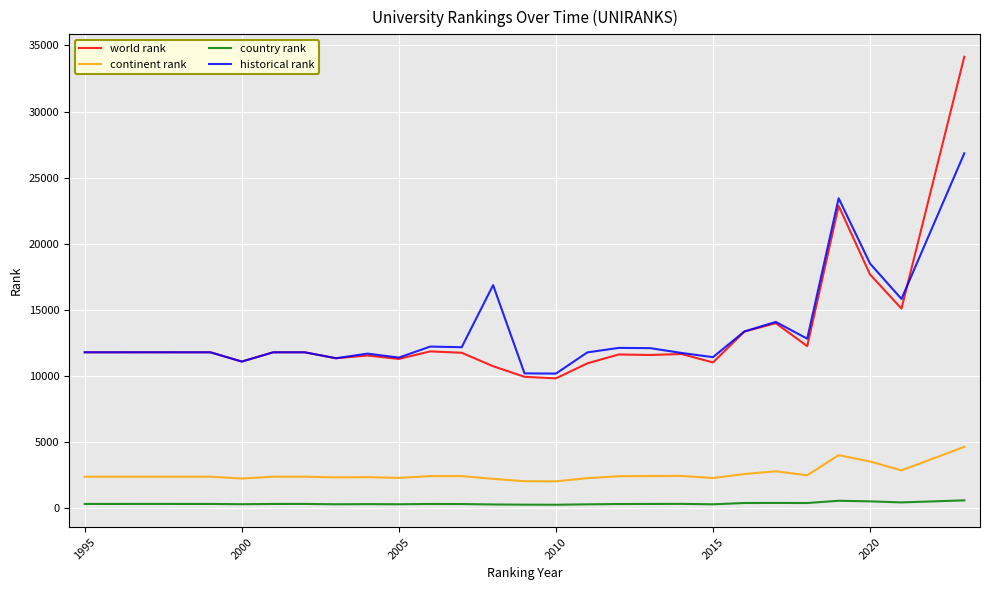

True or false: continent rank and historical rank cross at least once.

False